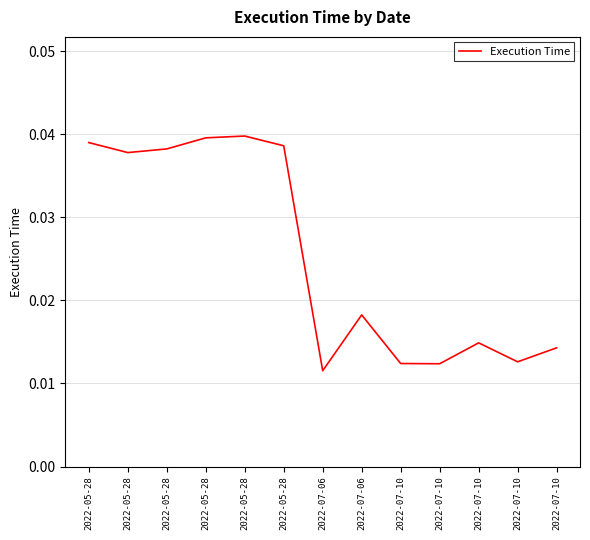

How many lines are shown in the chart?

1